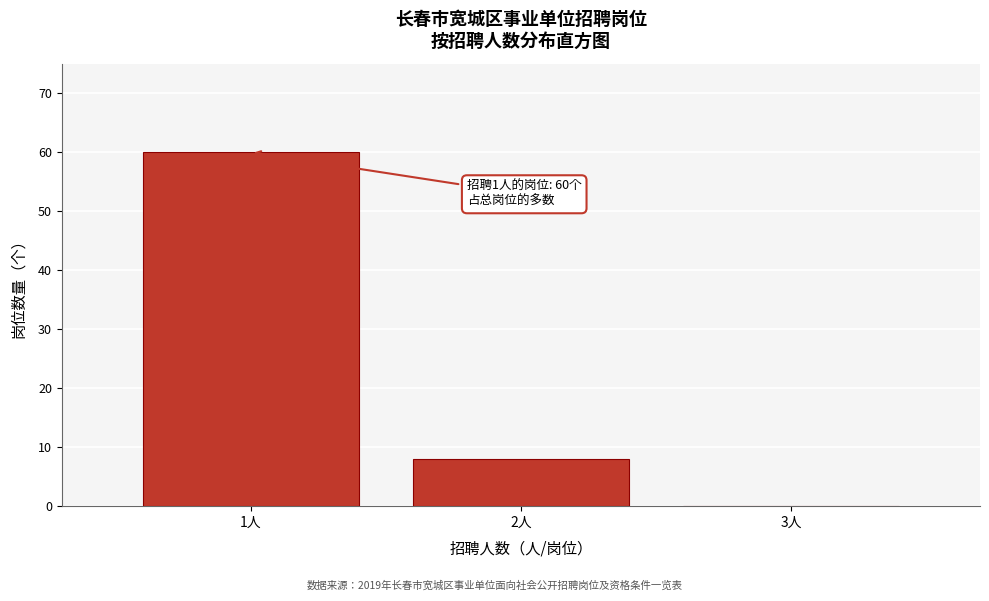

Reading left to right, what are all the values shown in this chart?

1人=60	2人=8	3人=0